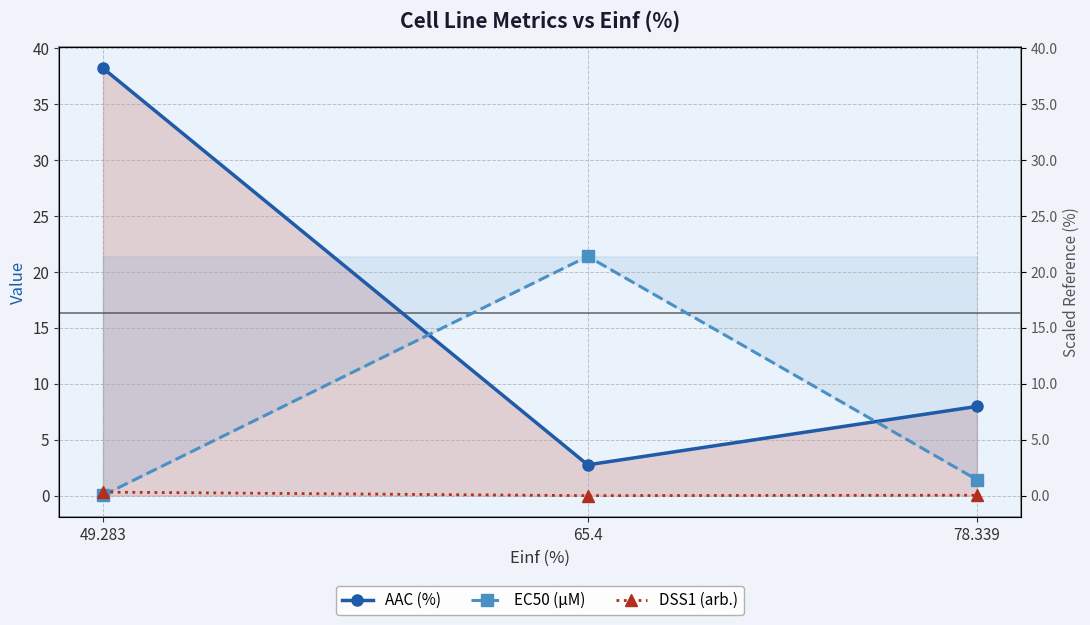

Reading left to right, transcribe all the data shown in this chart.

AAC (%): 38.2	2.8	8.0
EC50 (µM): 0.0	21.4	1.4
DSS1 (arb.): 0.3	0.0	0.0